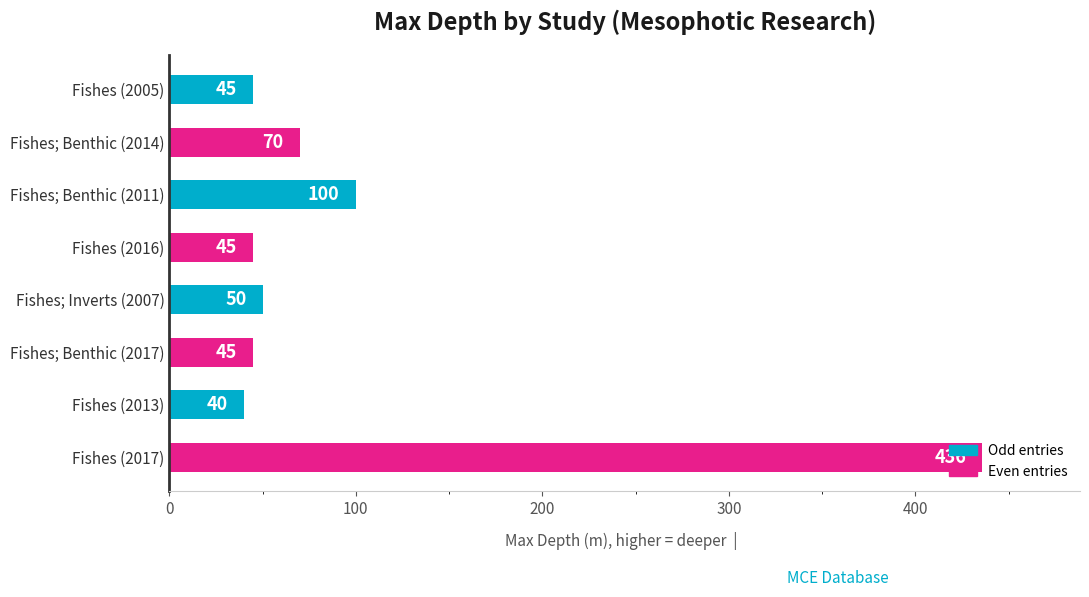

What is the minimum value shown in the chart?

40